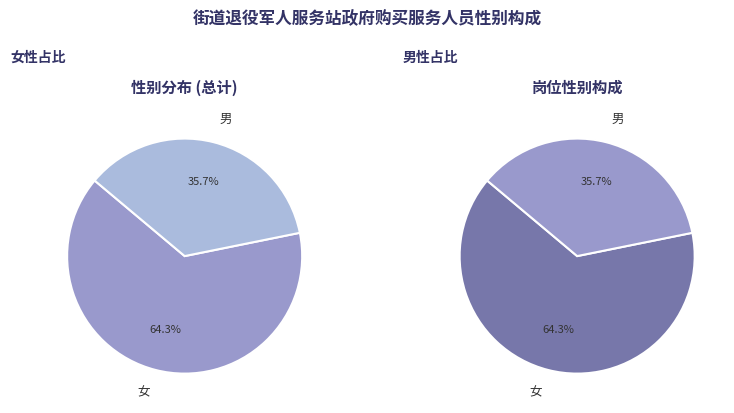

Count the number of slices in the pie.

2